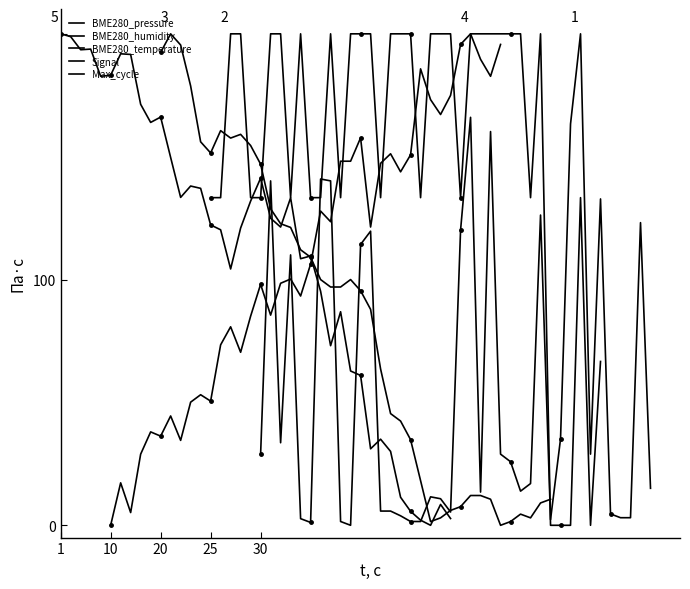

Which series ends up on top after the final intersection of Signal and BME280_temperature?

Signal